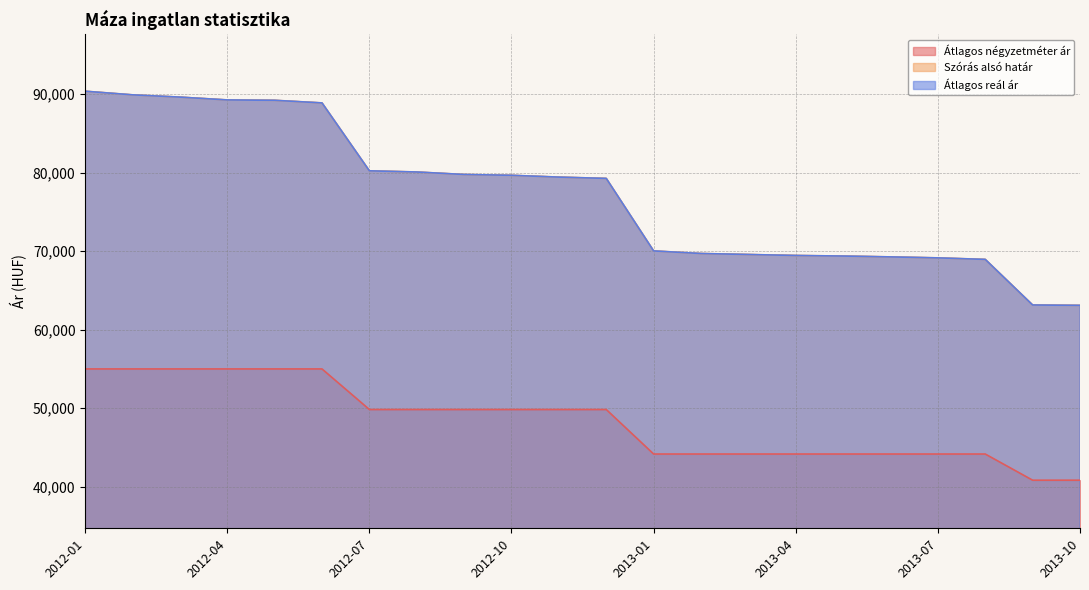

Does the chart display data point markers on the line(s)?

No